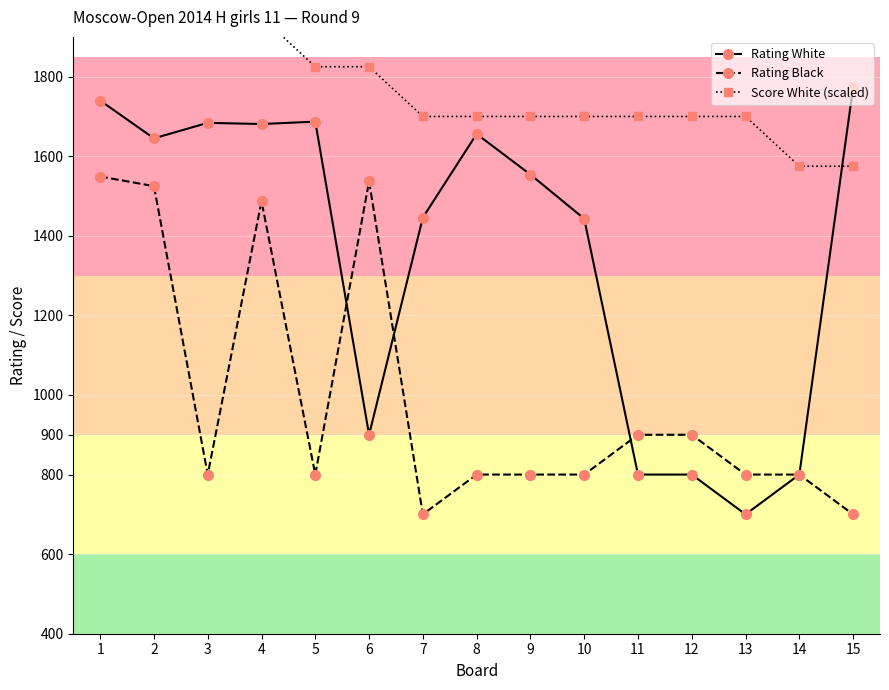

Rank the series by their maximum value, from lowest to highest.

Rating Black, Rating White, Score White (scaled)